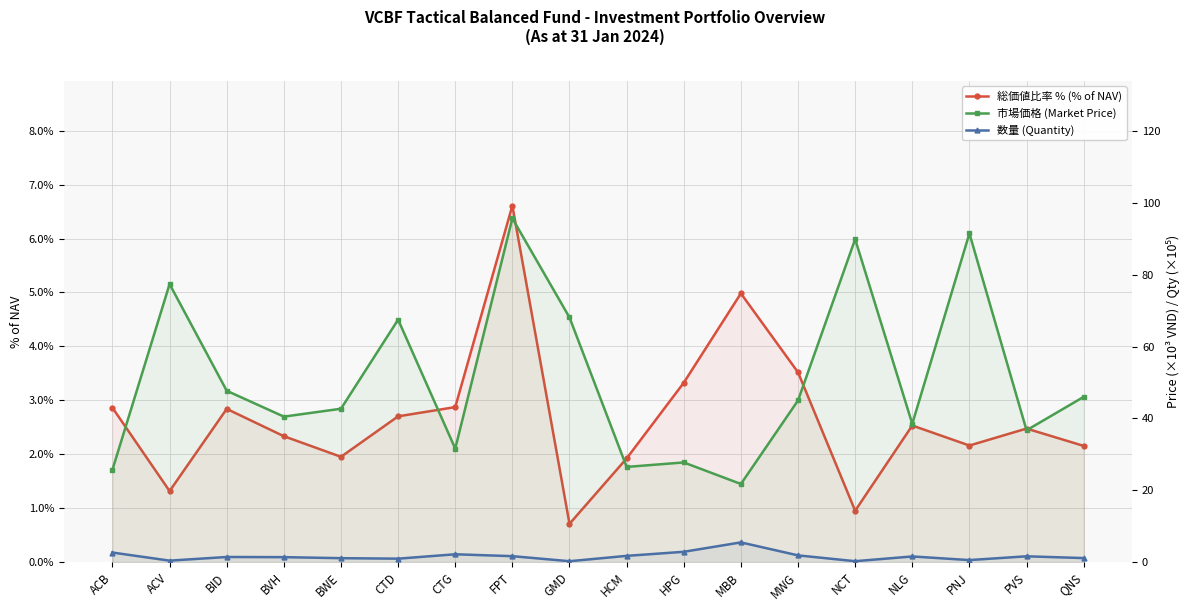

What is the difference between the 市場価格 (Market Price) values at MWG and QNS?

1.0